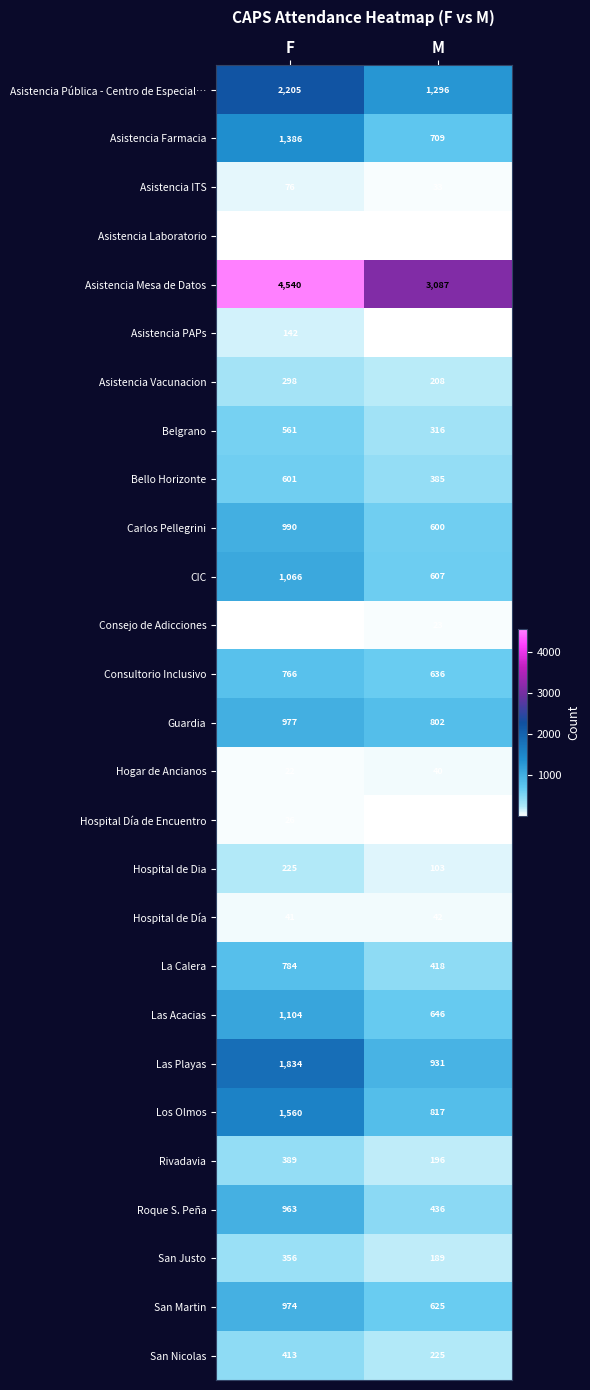

What is the sum of the Las Acacias values at F and M?

1750